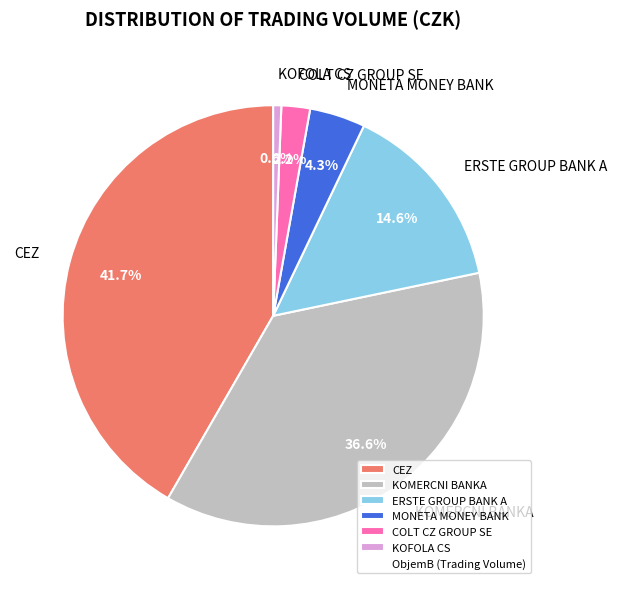

What percentage do KOMERCNI BANKA and MONETA MONEY BANK together represent?

40.9%